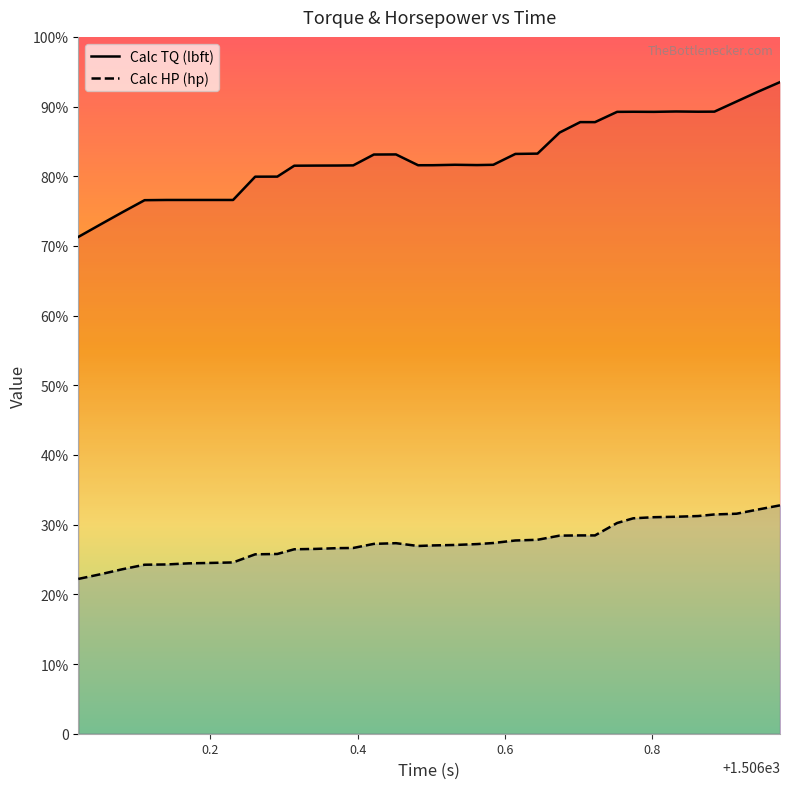

Rank the categories by value from highest to lowest.

1506.973, 1506.943, 1506.914, 1506.832, 1506.884, 1506.862, 1506.774, 1506.752, 1506.802, 1506.702, 1506.722, 1506.674, 1506.644, 1506.614, 1506.452, 1506.422, 1506.532, 1506.584, 1506.562, 1506.502, 1506.482, 1506.394, 1506.373, 1506.343, 1506.314, 1506.291, 1506.261, 1506.201, 1506.171, 1506.141, 1506.231, 1506.111, 1506.081, 1506.051, 1506.021